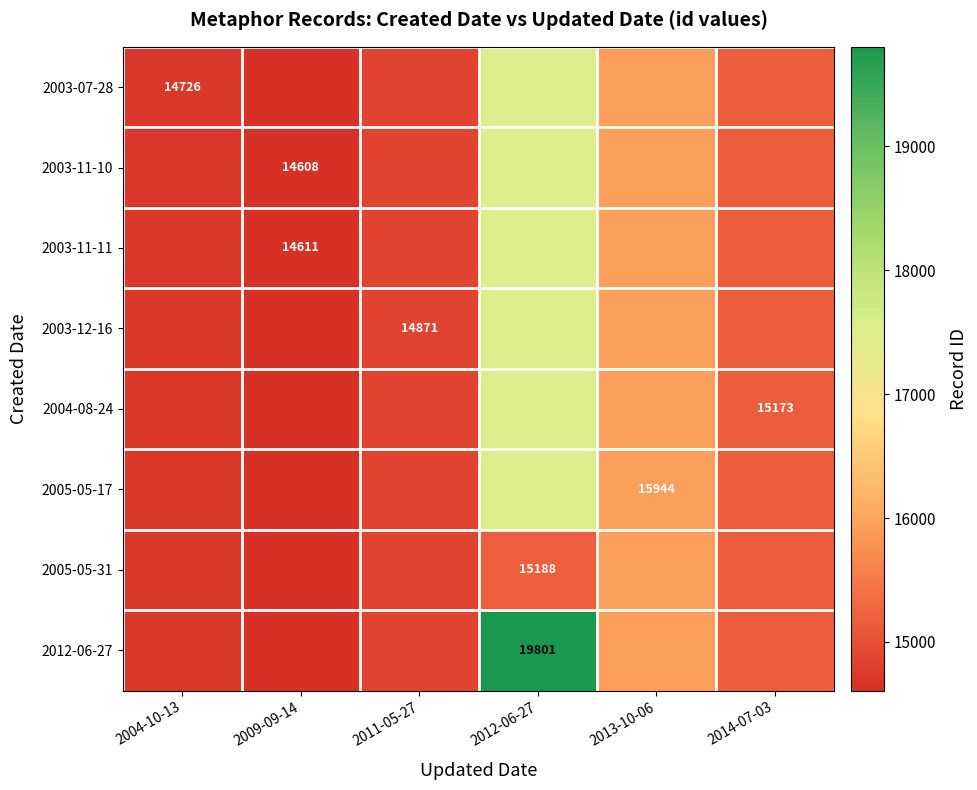

The value of 2003-12-16 at 2011-05-27 is 14871.0. True or false?

True